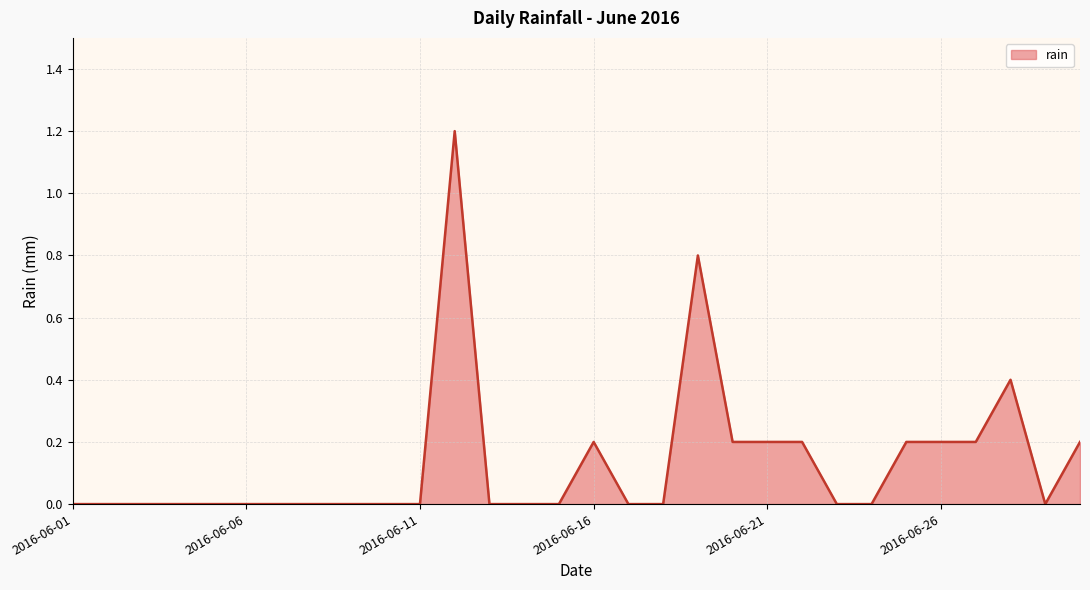

What is the maximum value shown in the chart?

1.2